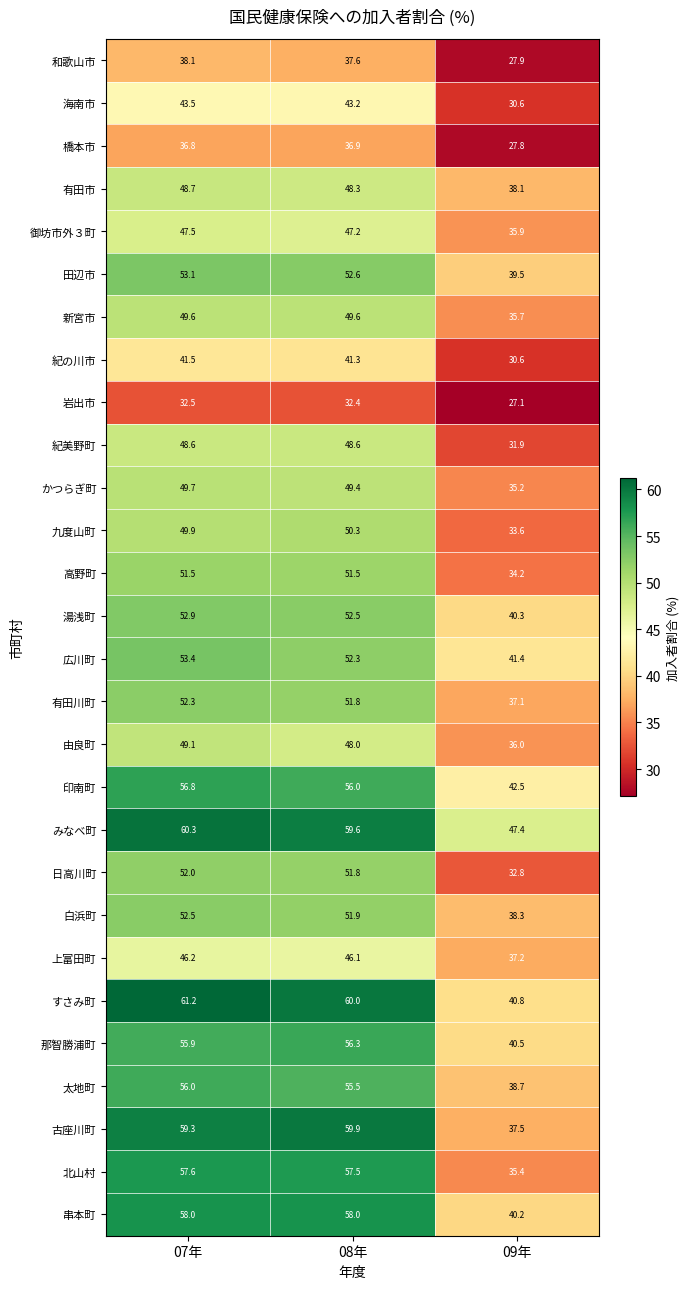

The value of 紀の川市 at 07年 is 62.8. True or false?

False